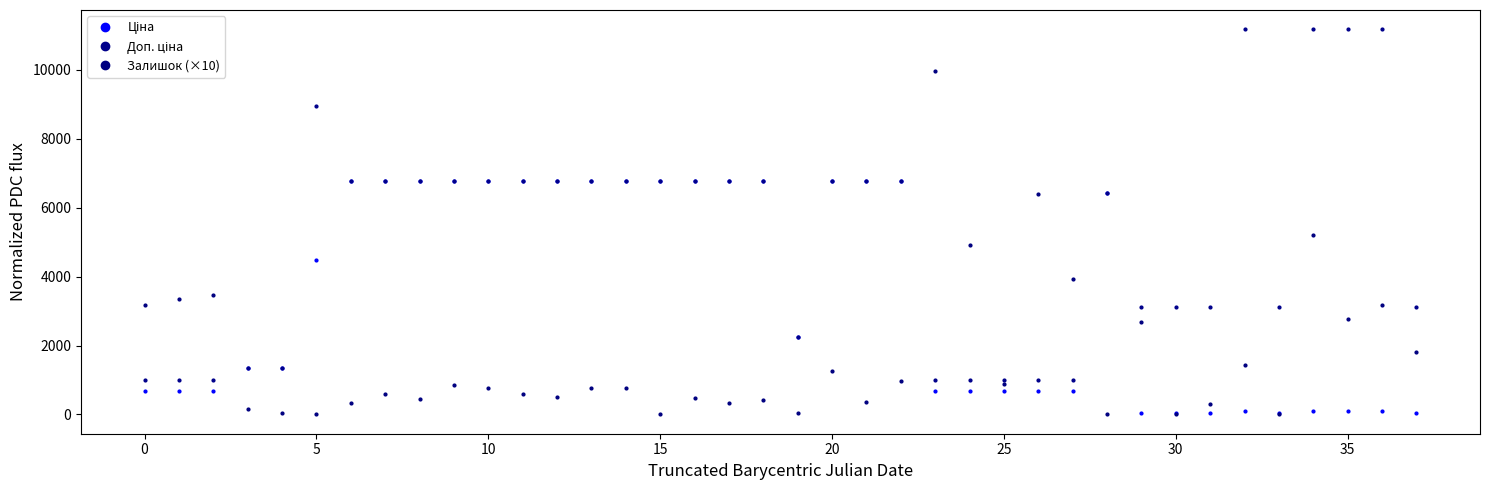

How many lines are shown in the chart?

3